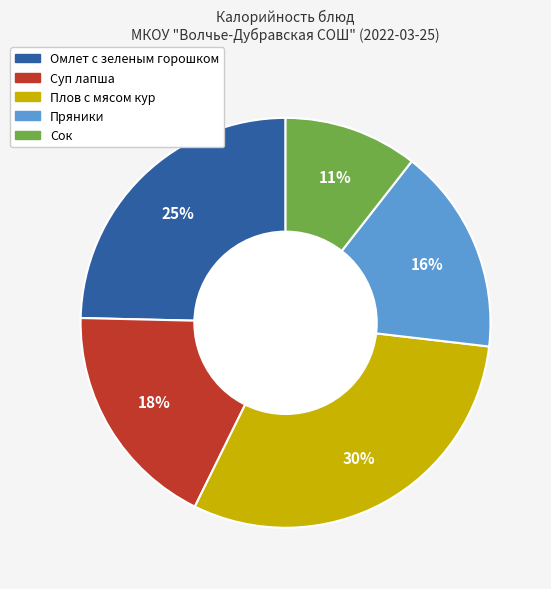

Between Сок and Омлет с зеленым горошком, which is larger?

Омлет с зеленым горошком